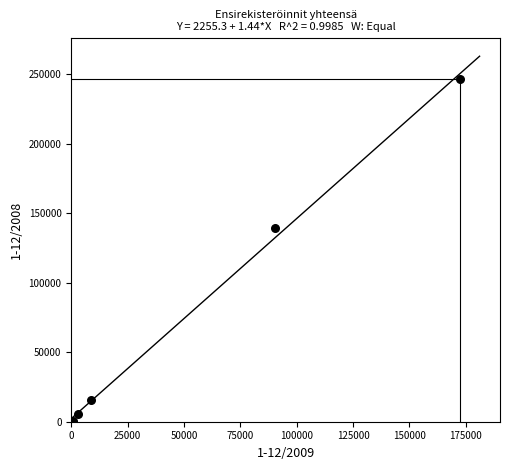

What is the average Y value?

81558